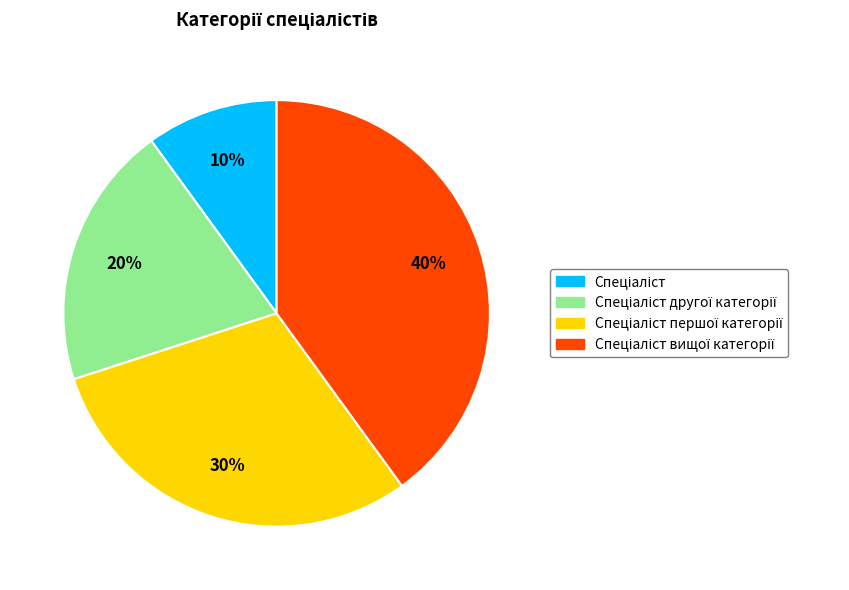

To the nearest percent, what is the average slice percentage?

25%